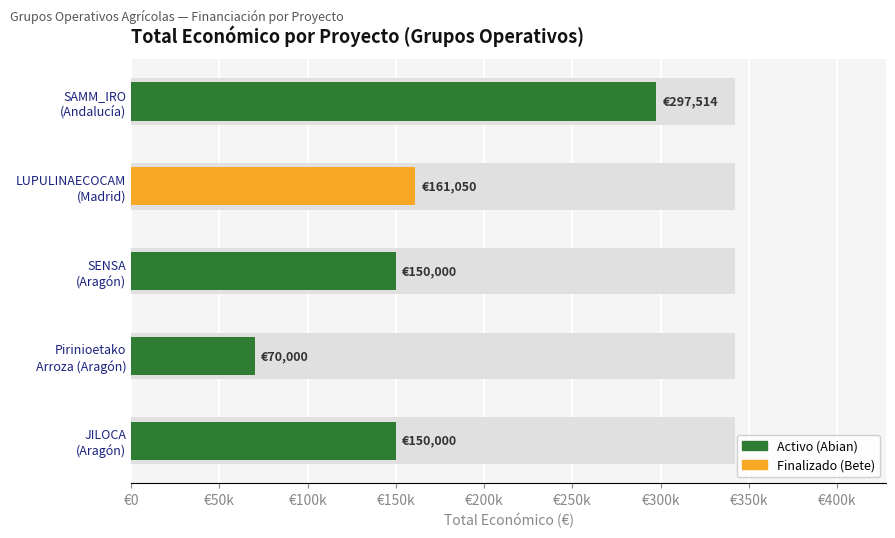

How many bars are there in total?

5